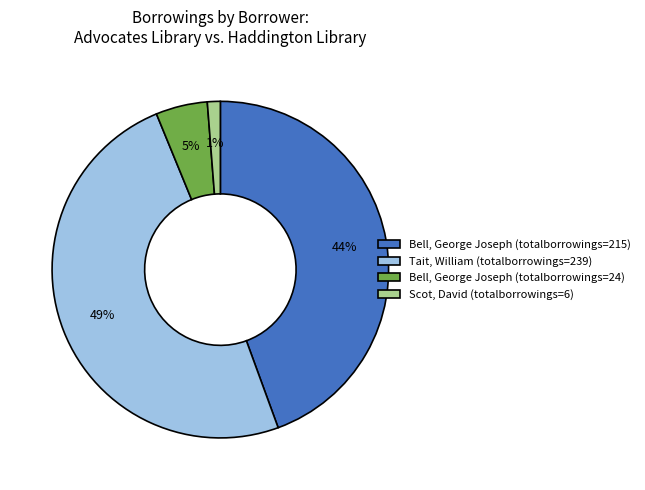

What percentage is the Bell, George Joseph (totalborrowings=24) slice, to the nearest percent?

5%